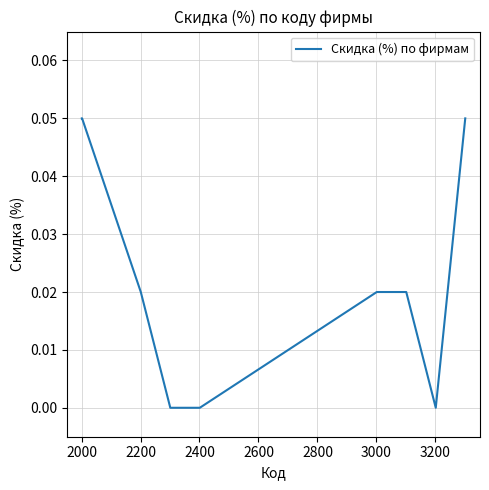

What is the greatest value displayed?

0.1